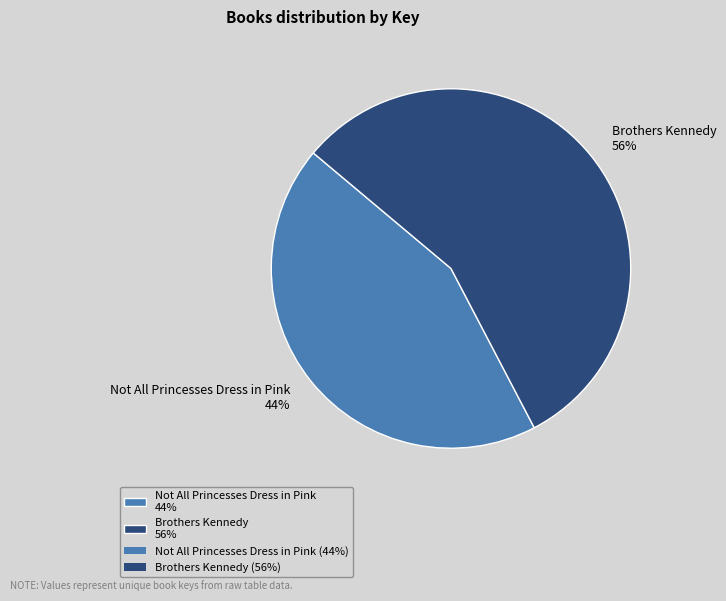

What is the ratio of the value at Brothers Kennedy 56% to the value at Not All Princesses Dress in Pink 44%?

1.3